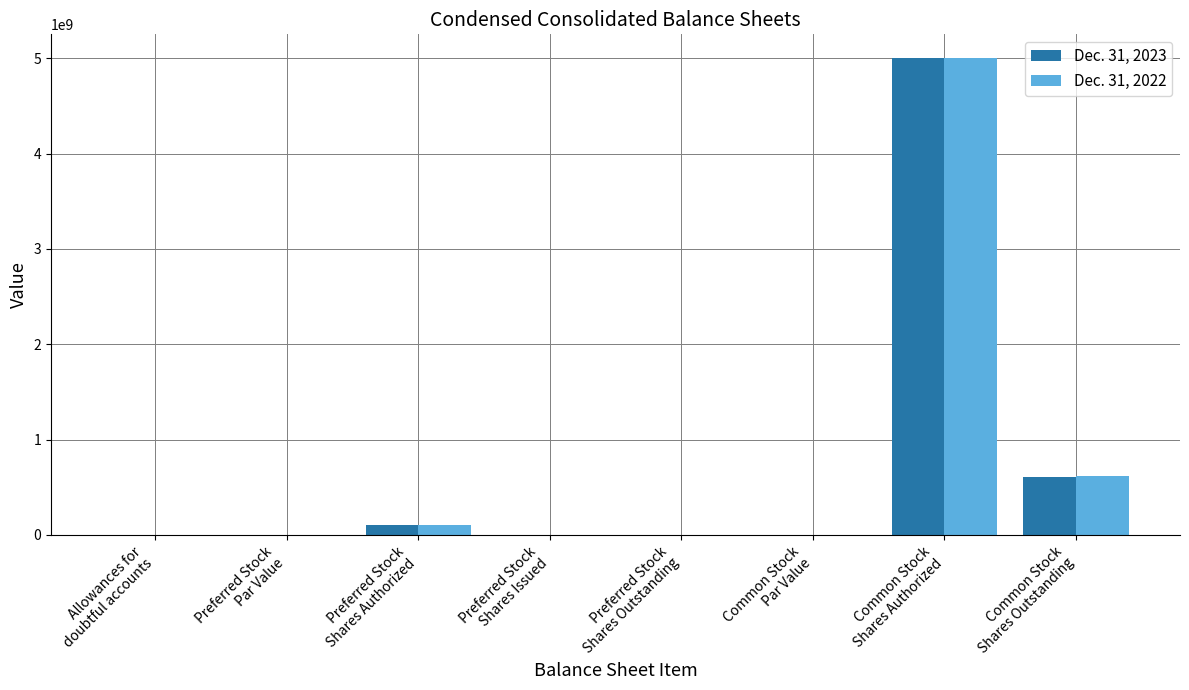

What is the sum of all Dec. 31, 2022 values?

5722078244.0